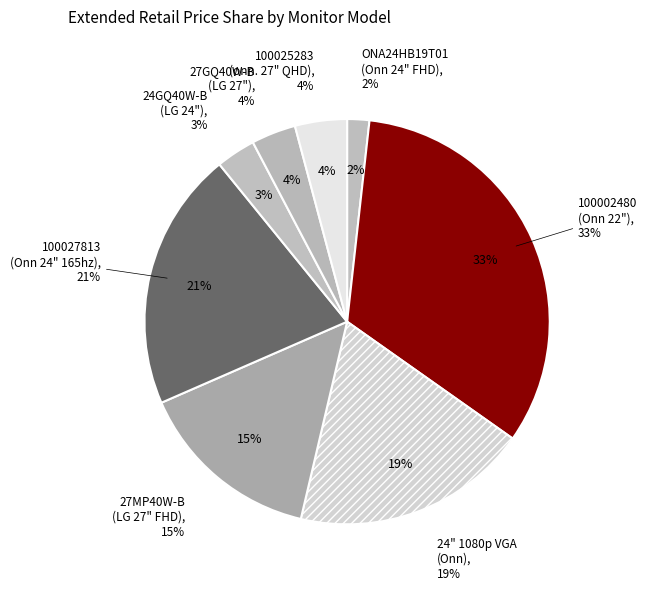

To the nearest percent, what percentage of the pie is 100025283 (onn. 27" Curved QHD, $209)?

4%